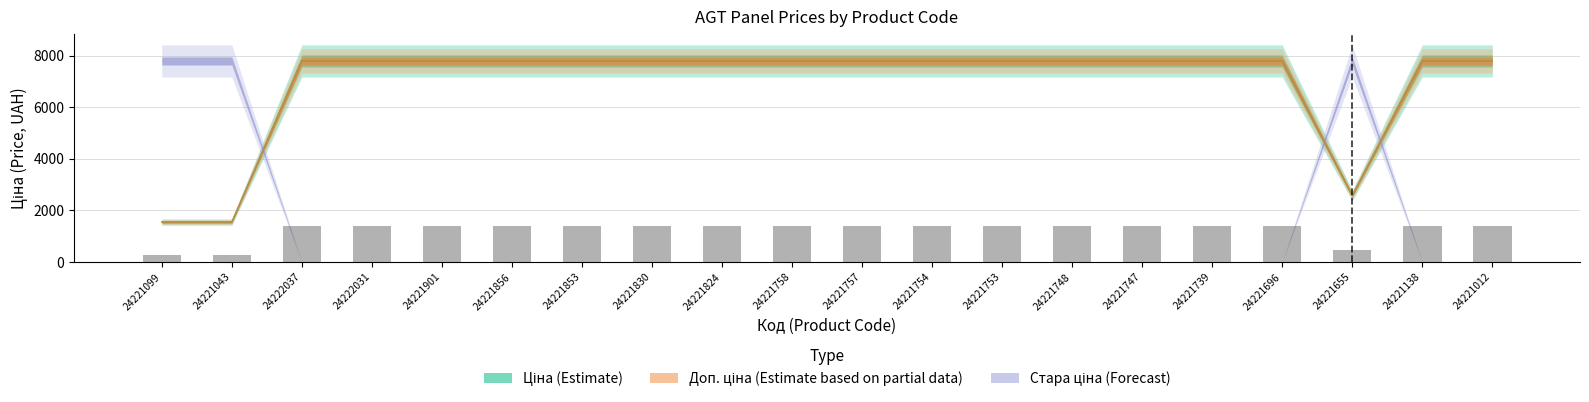

Which series changed the most between 24221758 and 24221138?

Ціна